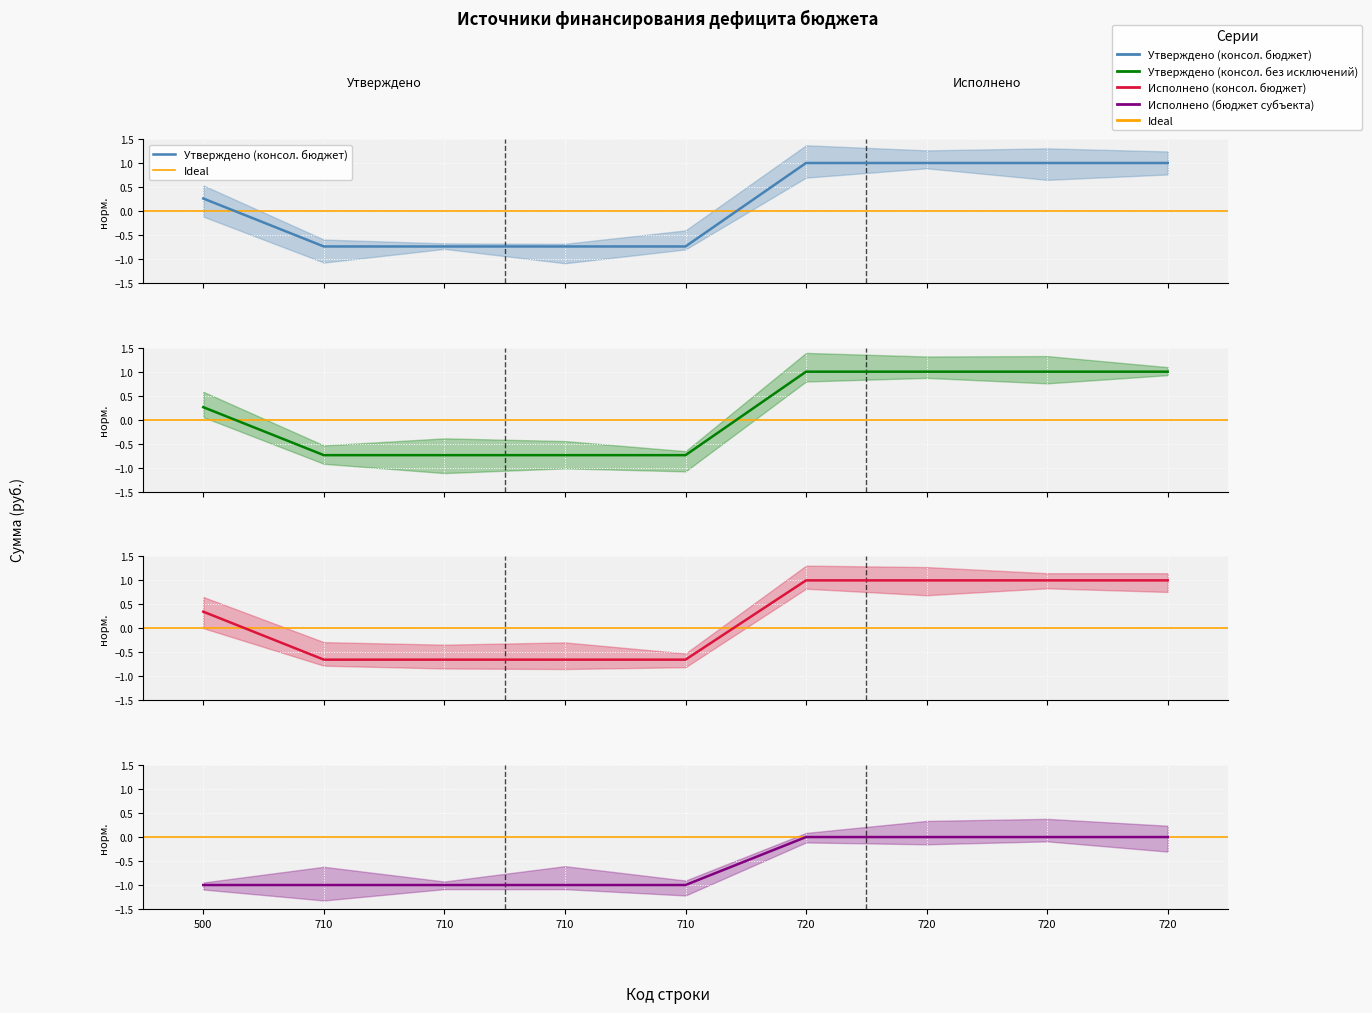

At which label is Утверждено (консол. бюджет) closest to 0?

500